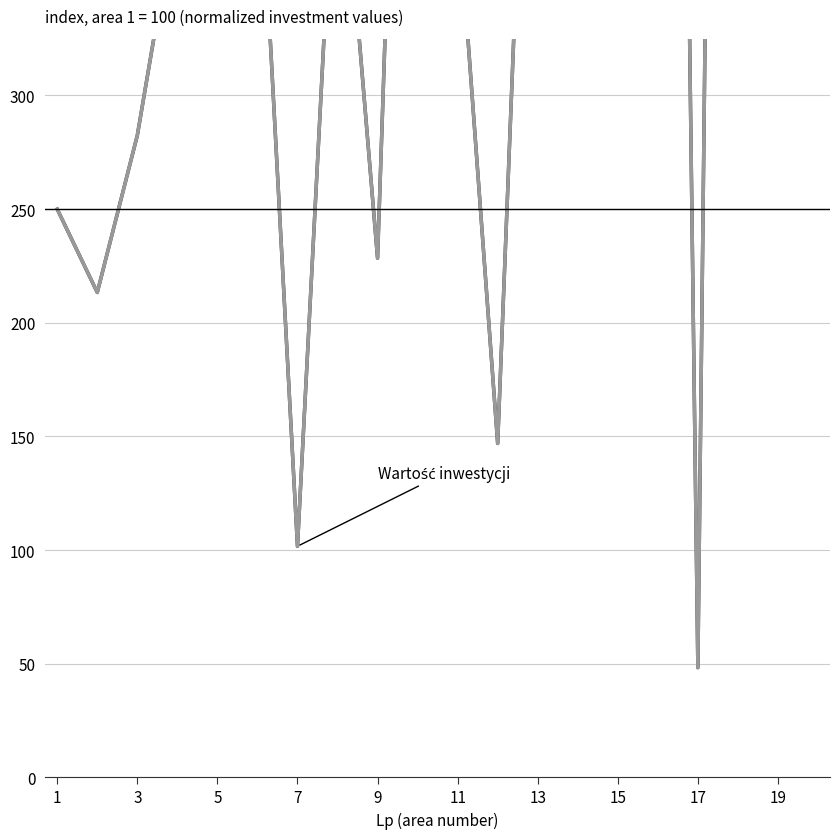

In Wartość inwestycji w obszarze, how many points are higher than both neighbors (excluding endpoints)?

6